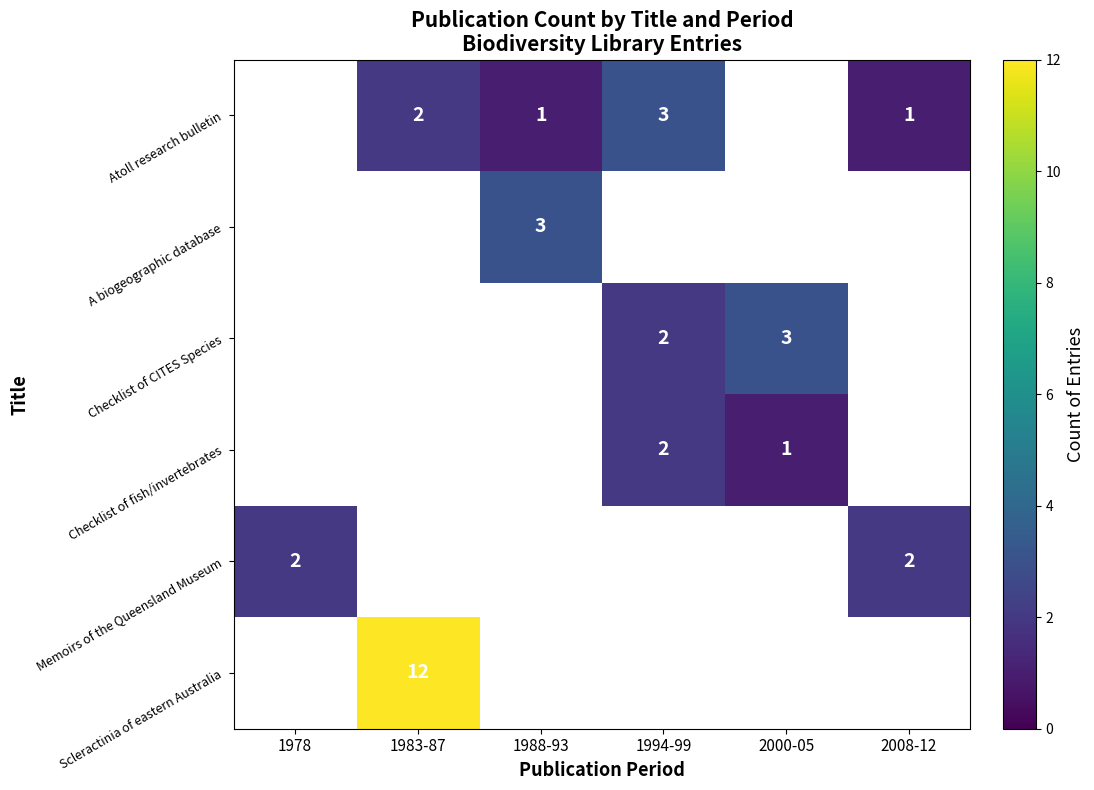

True or false: Memoirs of the Queensland Museum has a value of 3 at 1978.

False